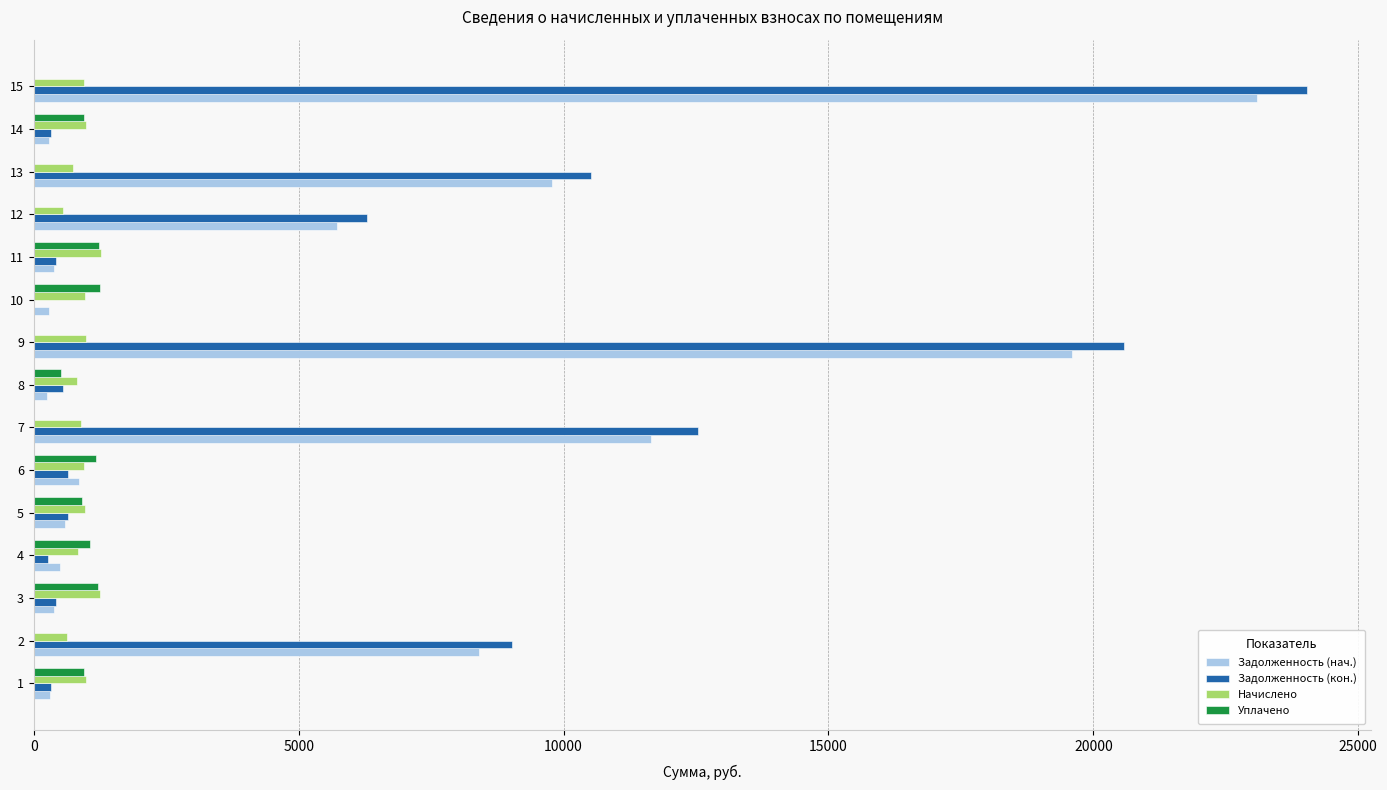

What is the maximum value for Задолженность (кон.)?

24037.4